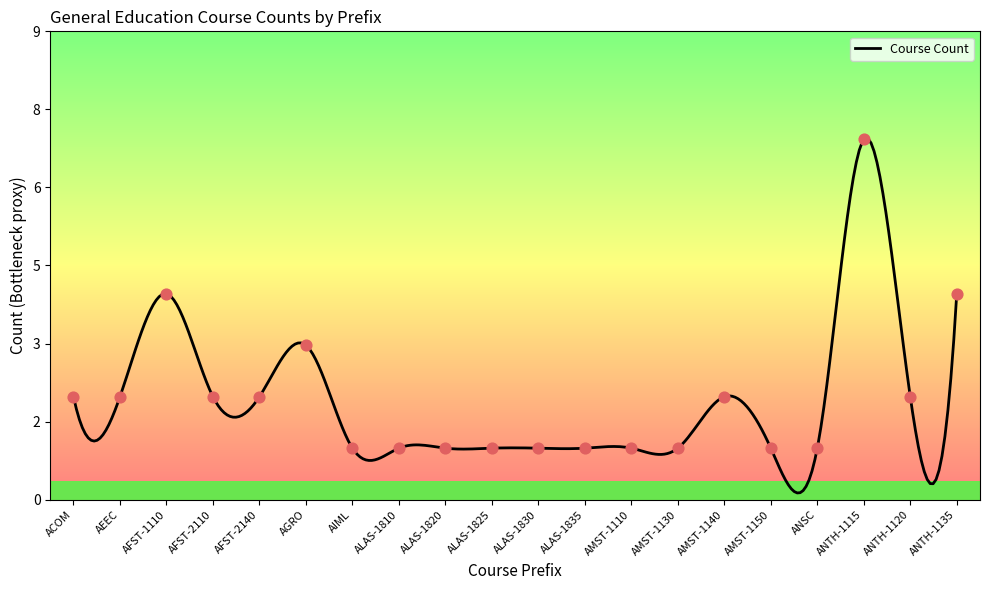

What is the change in value from ACOM to ANSC?

-1